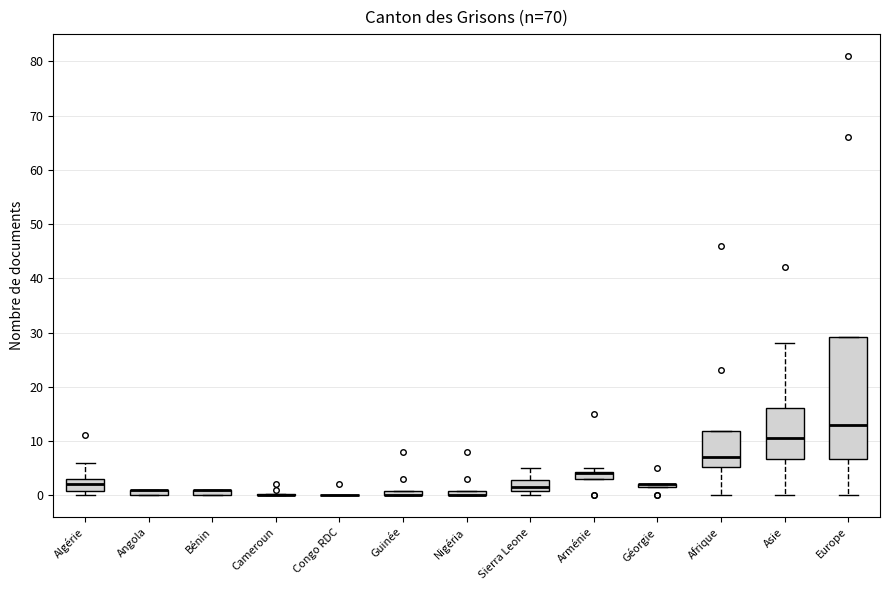

Where is the upper edge of the box for Guinée on the y-axis? The values are not printed on the chart, so give them approximately, as read against the axis.

1